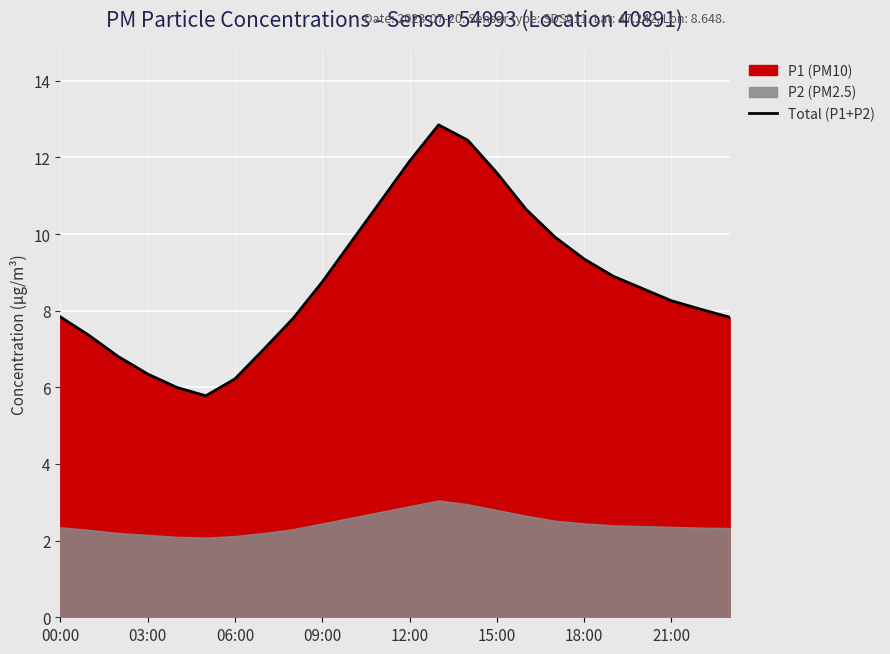

Is it true that Total (P1+P2) equals 6.3 at 03:00?

True